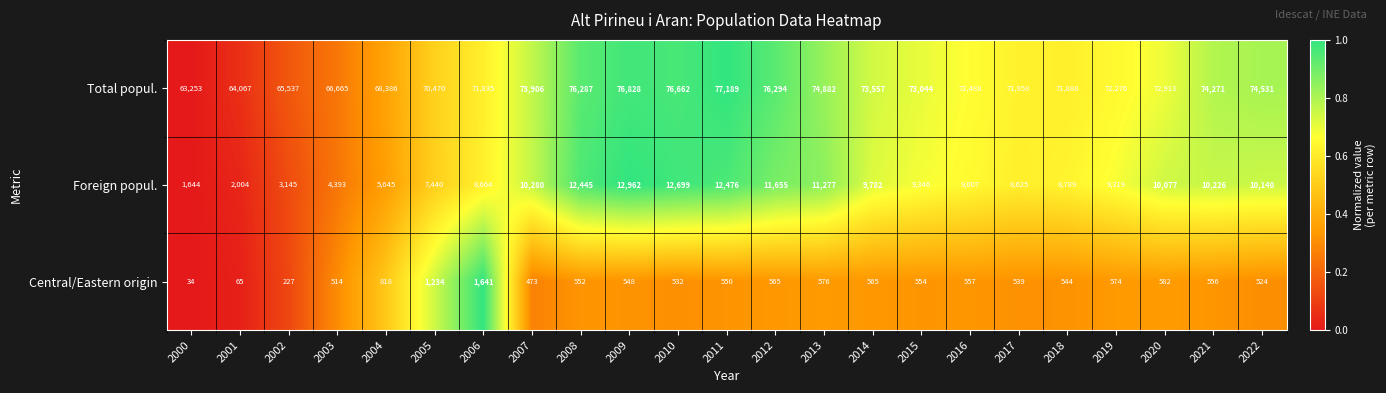

What is the sum of all Foreign popul. values?

202040